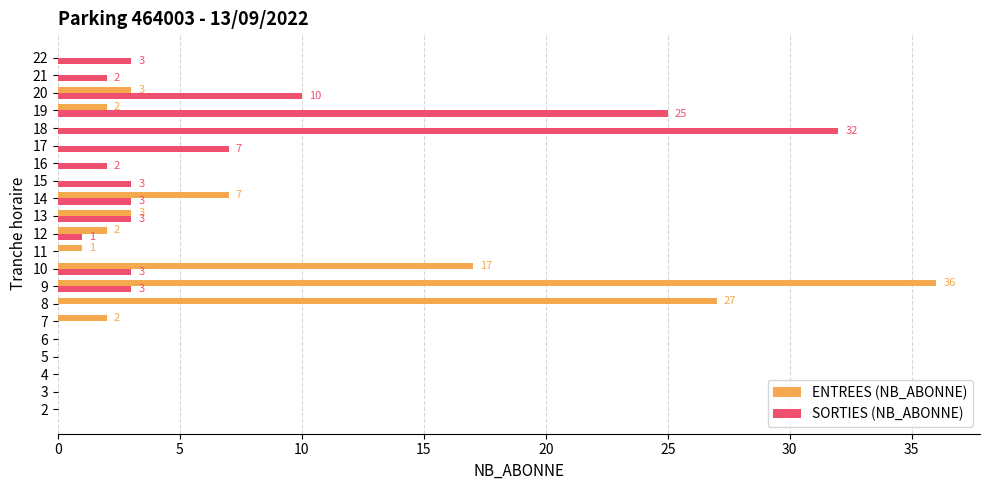

How many positive values does the ENTREES (NB_ABONNE) series have?

10